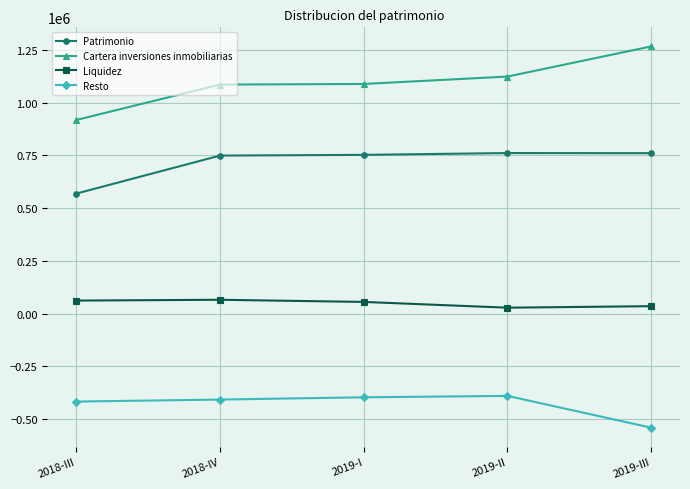

Does the chart have visible grid lines?

Yes